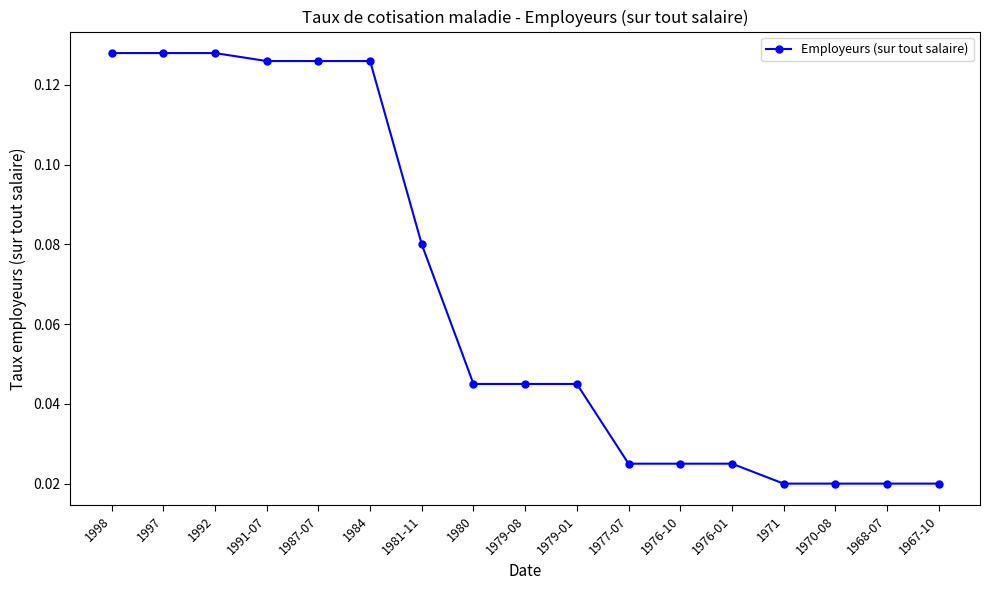

What is the sum of all values?

1.1